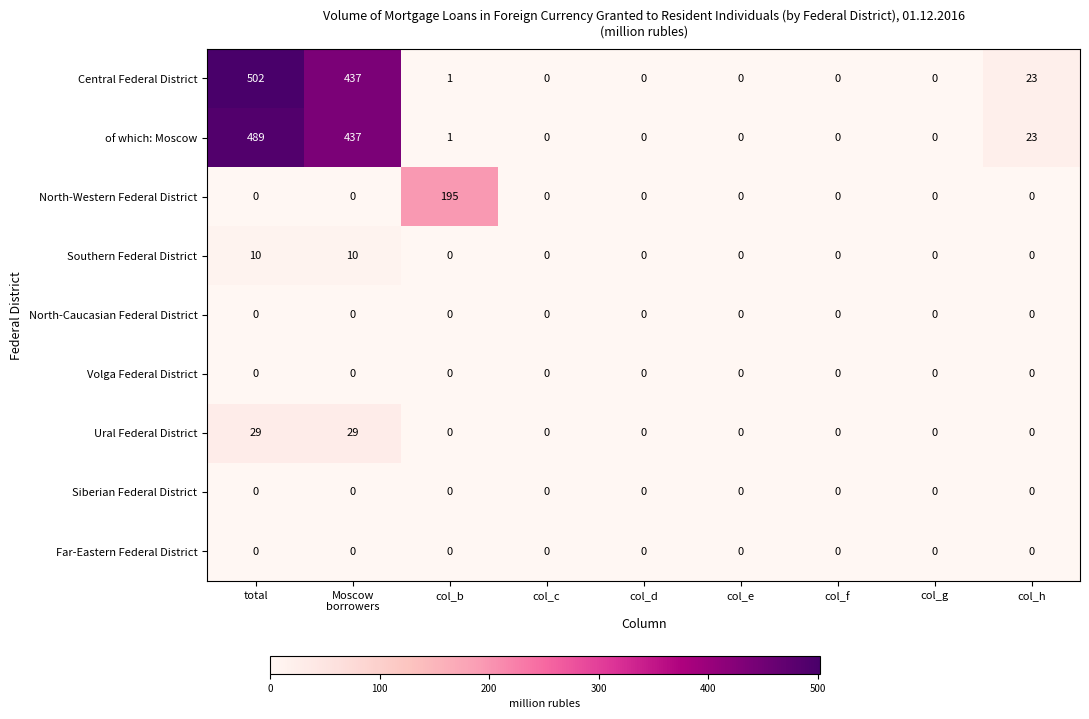

The Central Federal District series shows 0 at col_f. True or false?

True